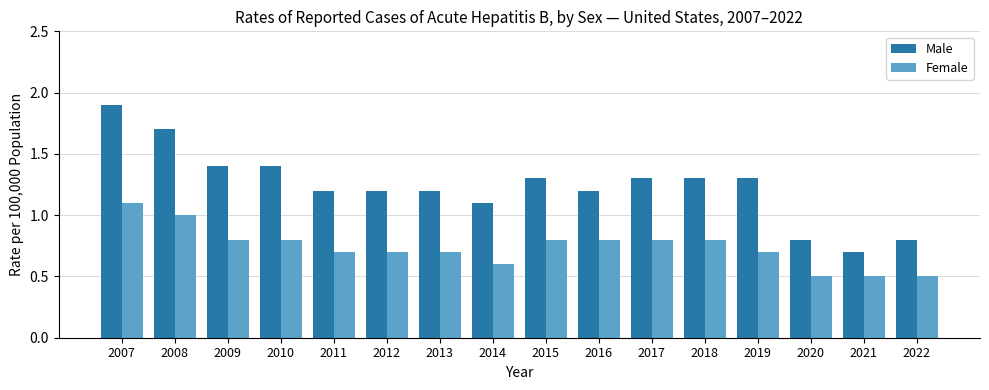

What is the value of the Male bar at the 13th from the left?

1.3